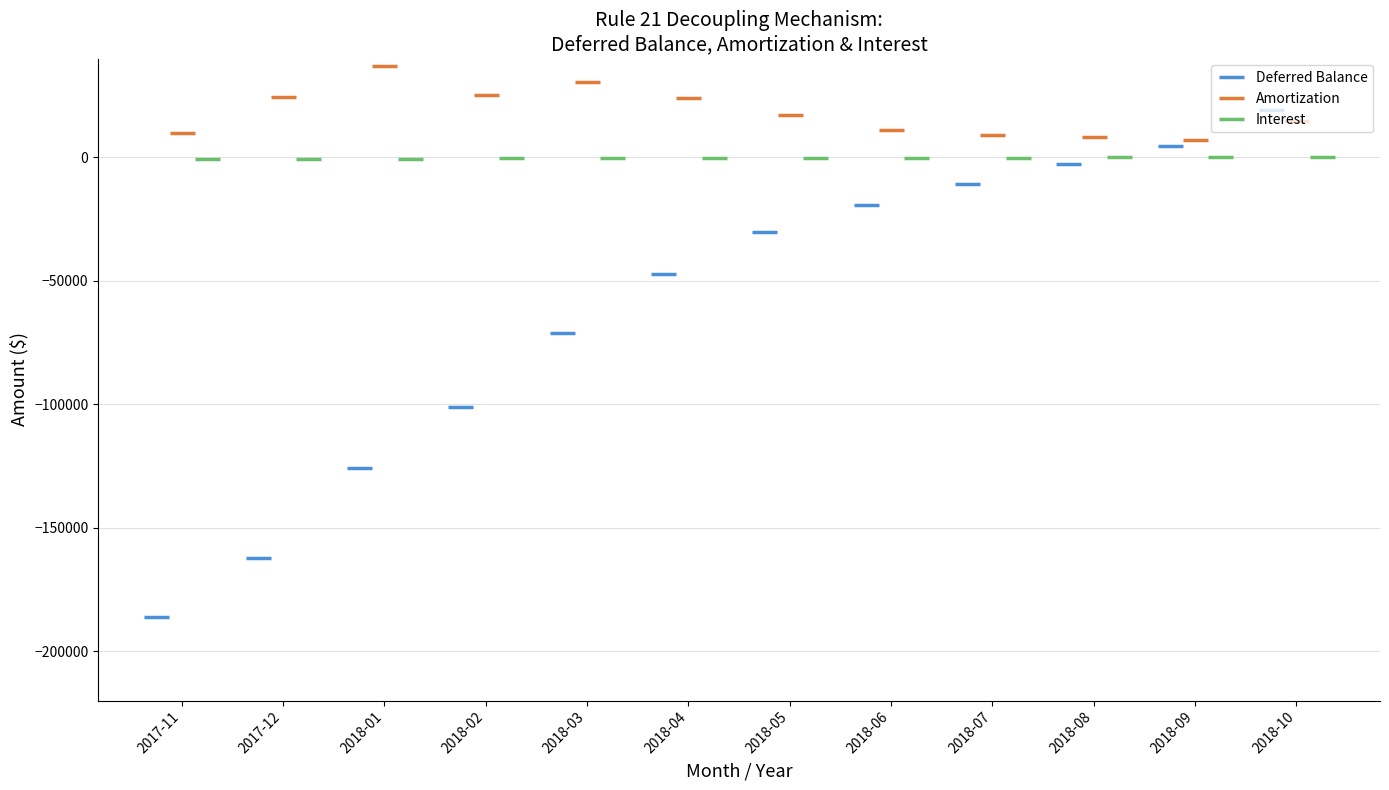

Does the chart have visible grid lines?

Yes